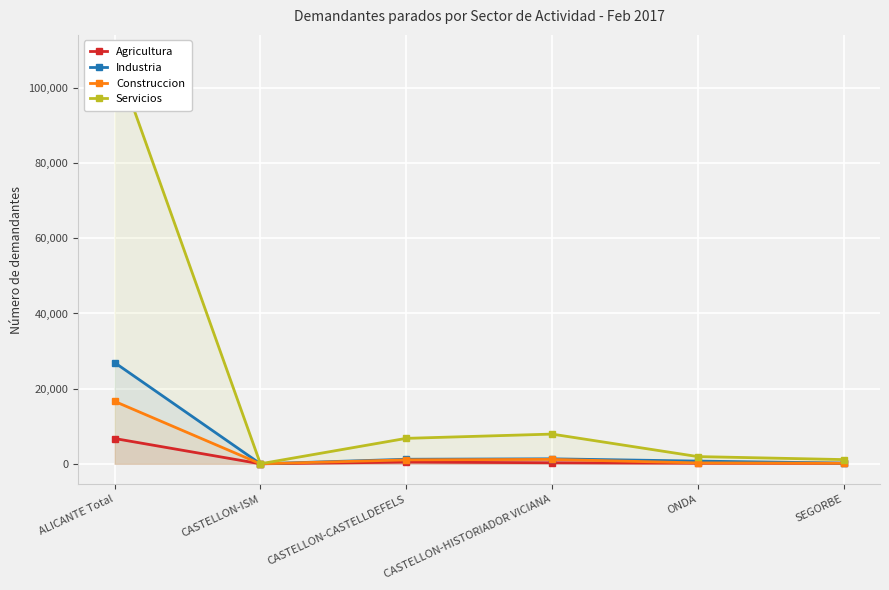

Reading right to left, what are all the values shown in this chart?

Agricultura: 130	160	286	453	8	6736
Industria: 198	727	1330	1215	2	26935
Construccion: 155	245	1176	1050	3	16622
Servicios: 1128	1926	7911	6776	12	108692